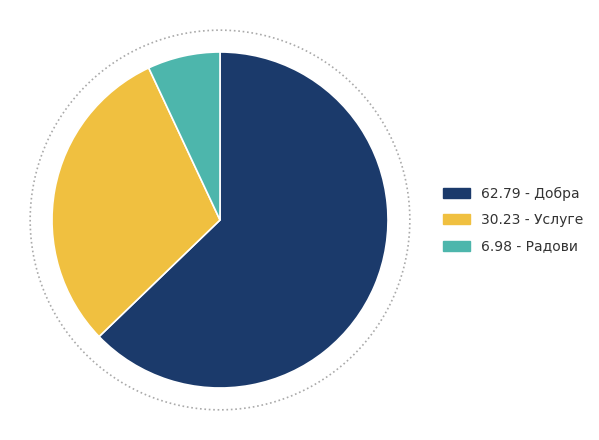

Rank the categories by value from highest to lowest.

Добра, Услуге, Радови